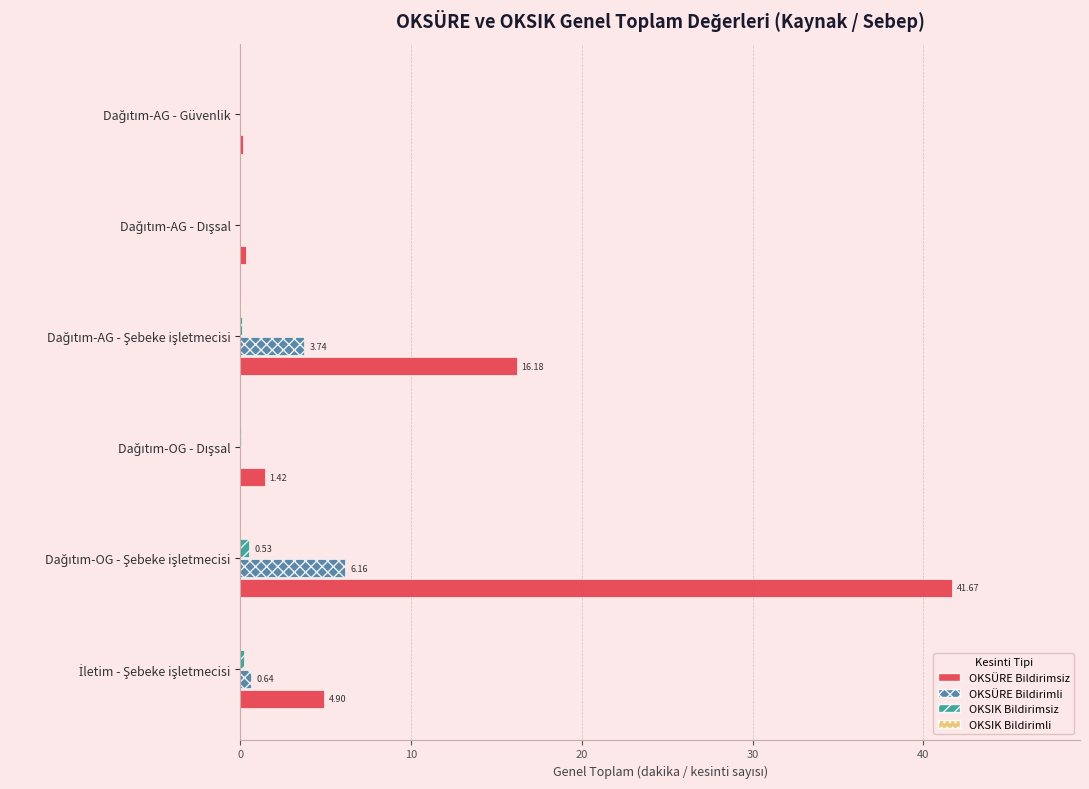

Which series has the largest total across all categories?

OKSÜRE Bildirimsiz